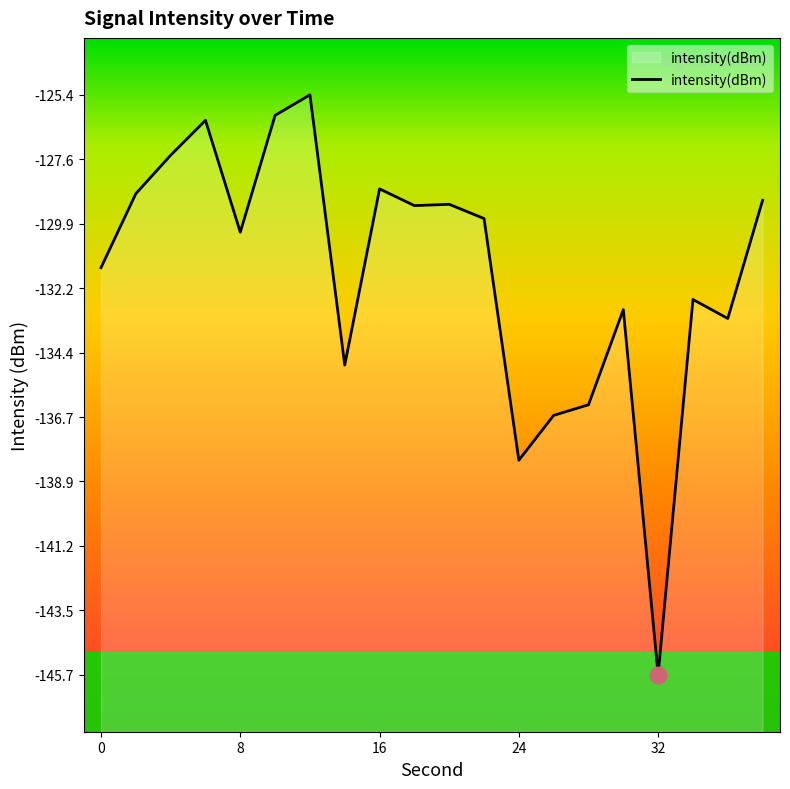

What is the approximate value at 0?

-131.4